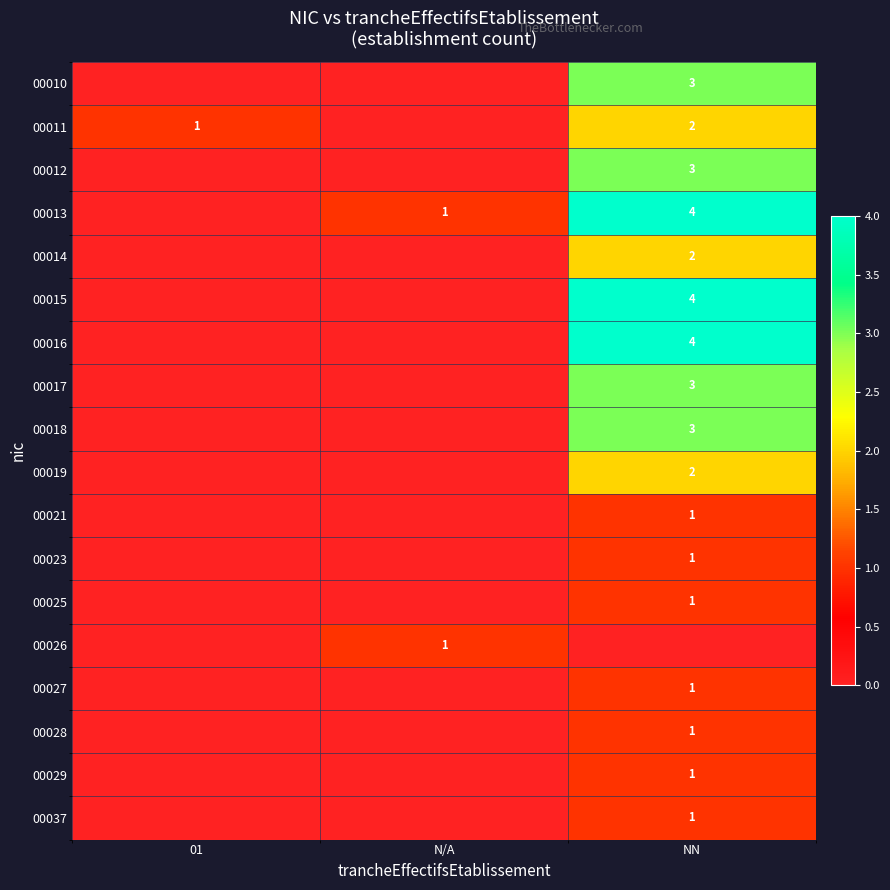

The value of 00018 at NN is 3. True or false?

True